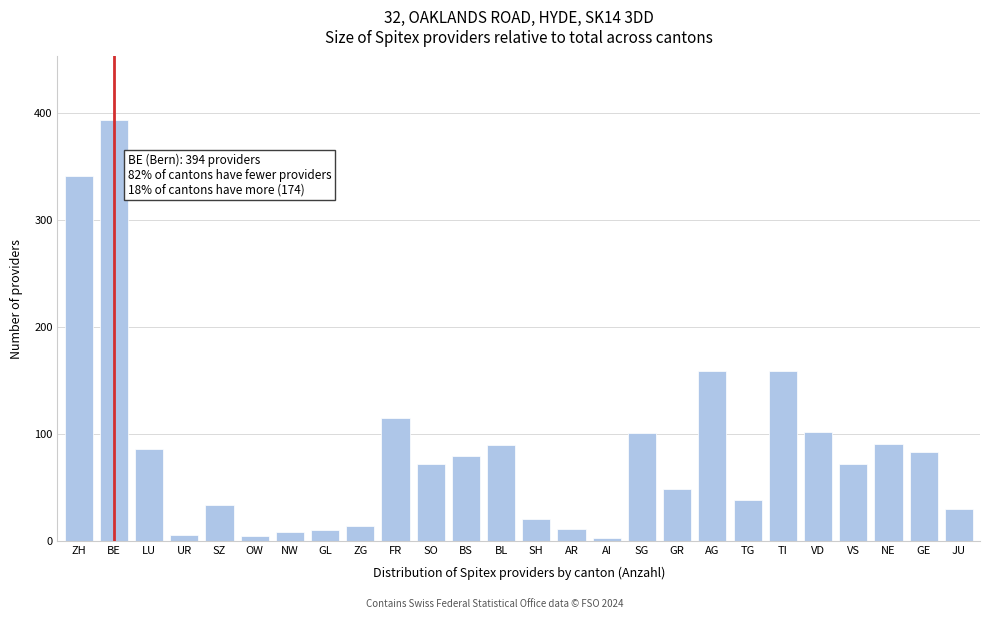

What is the label of the 24th bar from the right?

LU